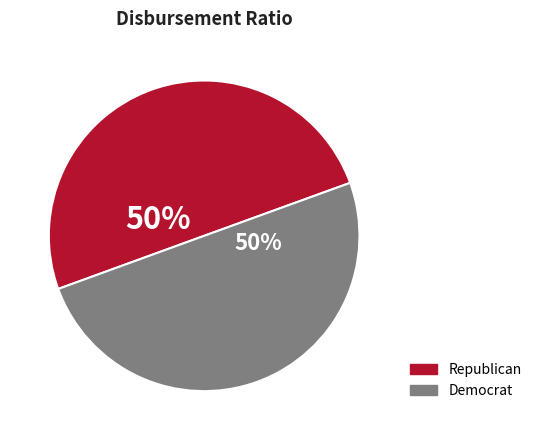

Count the number of slices in the pie.

2